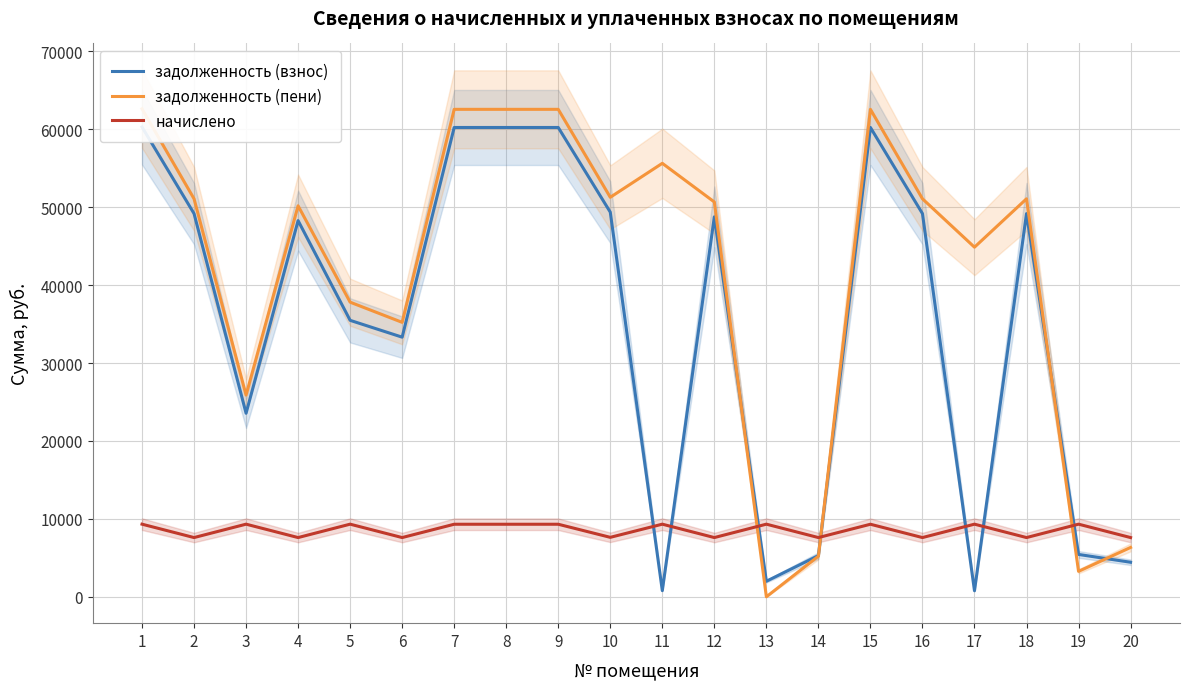

Which series ends up on top after the final intersection of задолженность (пени) and задолженность (взнос)?

задолженность (пени)